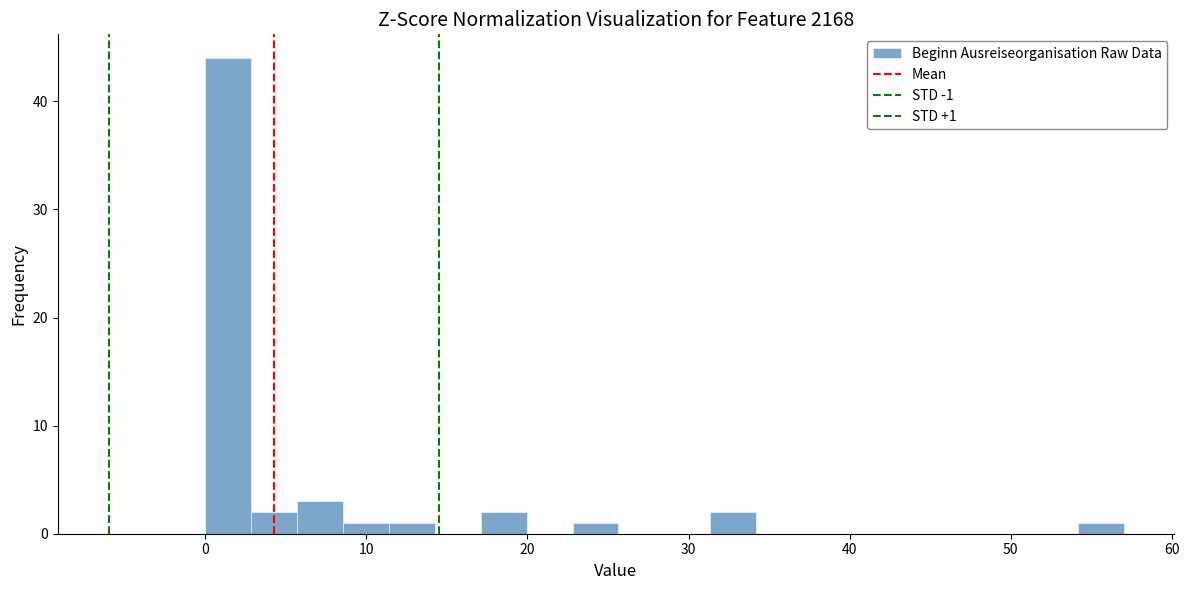

Read against the x-axis, roughly where is the centre of the tallest bar?

1